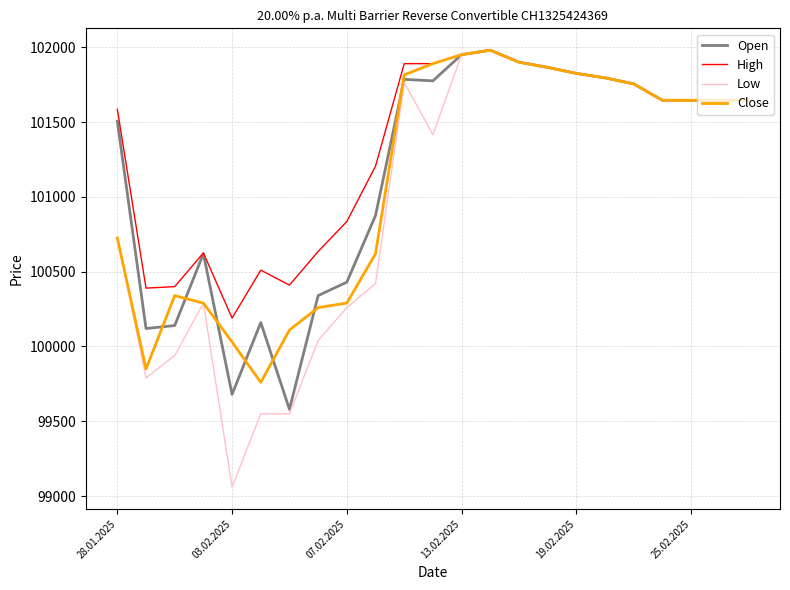

What is the smallest value displayed?

99060